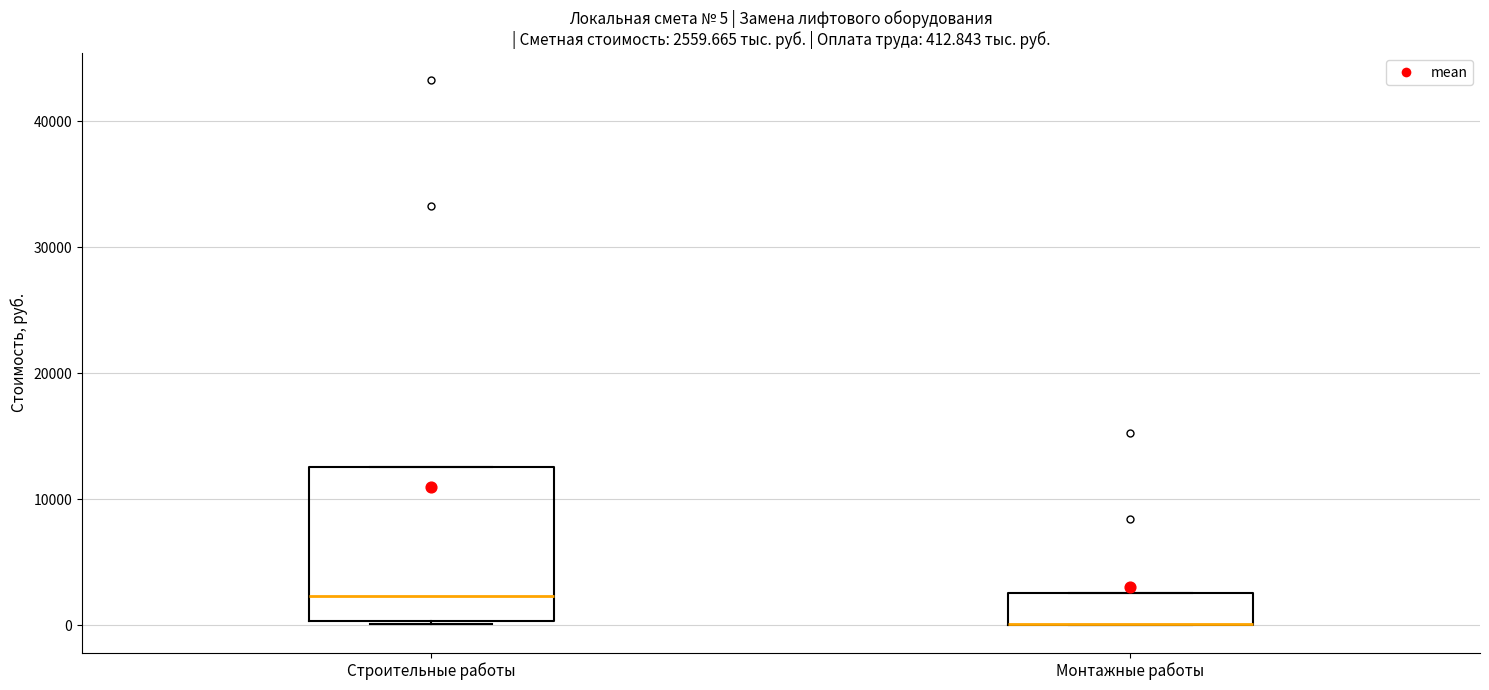

Which box is the tallest, from its lower edge to its upper edge?

Строительные работы